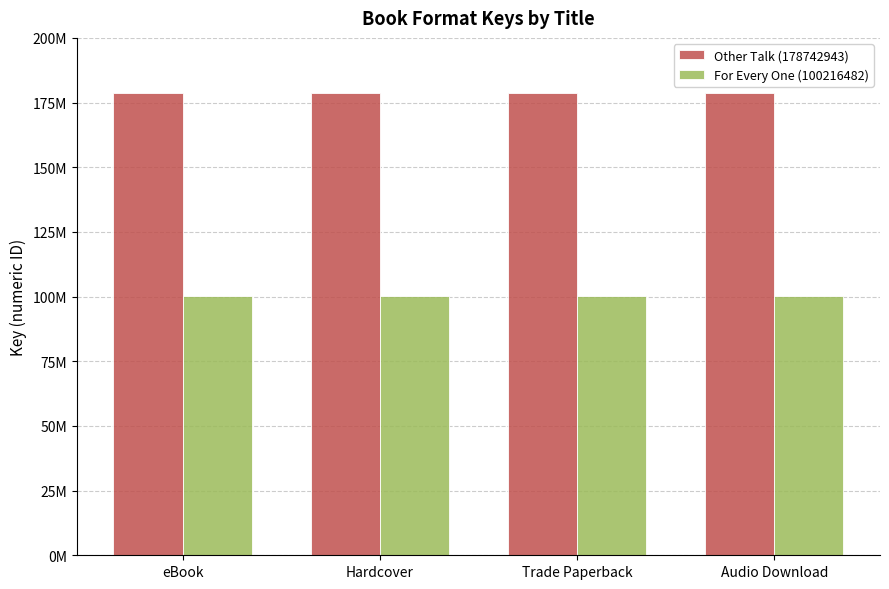

At which category is the sum across all series the highest?

eBook